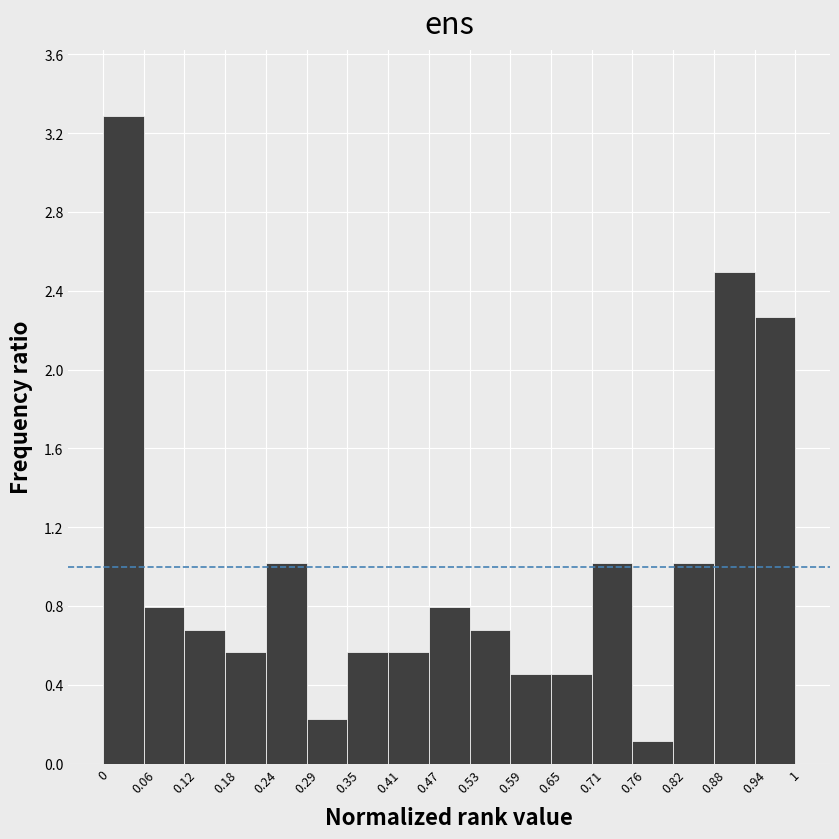

Over which range of the x-axis is the bar tallest?

0 to 0.06